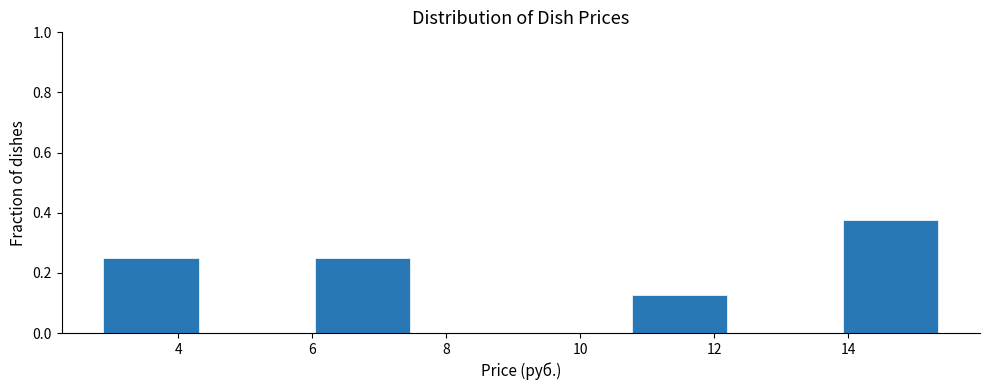

What is the height of the bar covering 2.8 to 4.4 on the x-axis? Neither the bar edges nor the heights are printed on the chart, so give them approximately, as read against the axes.

0.26